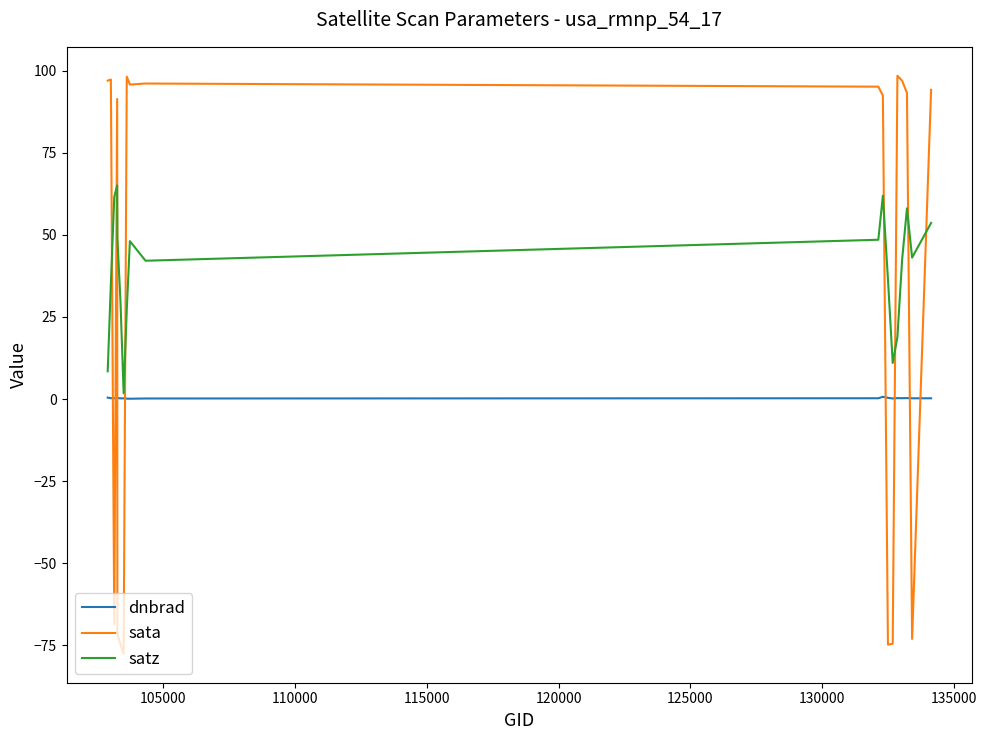

True or false: satz and sata intersect in this chart.

True